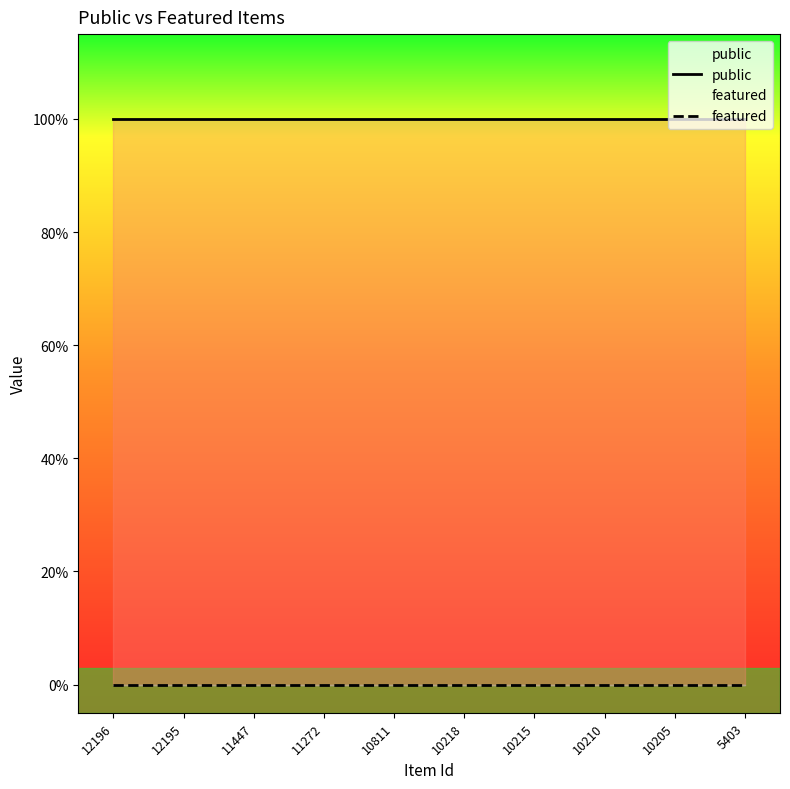

What is the total value across all series at 10811?

1